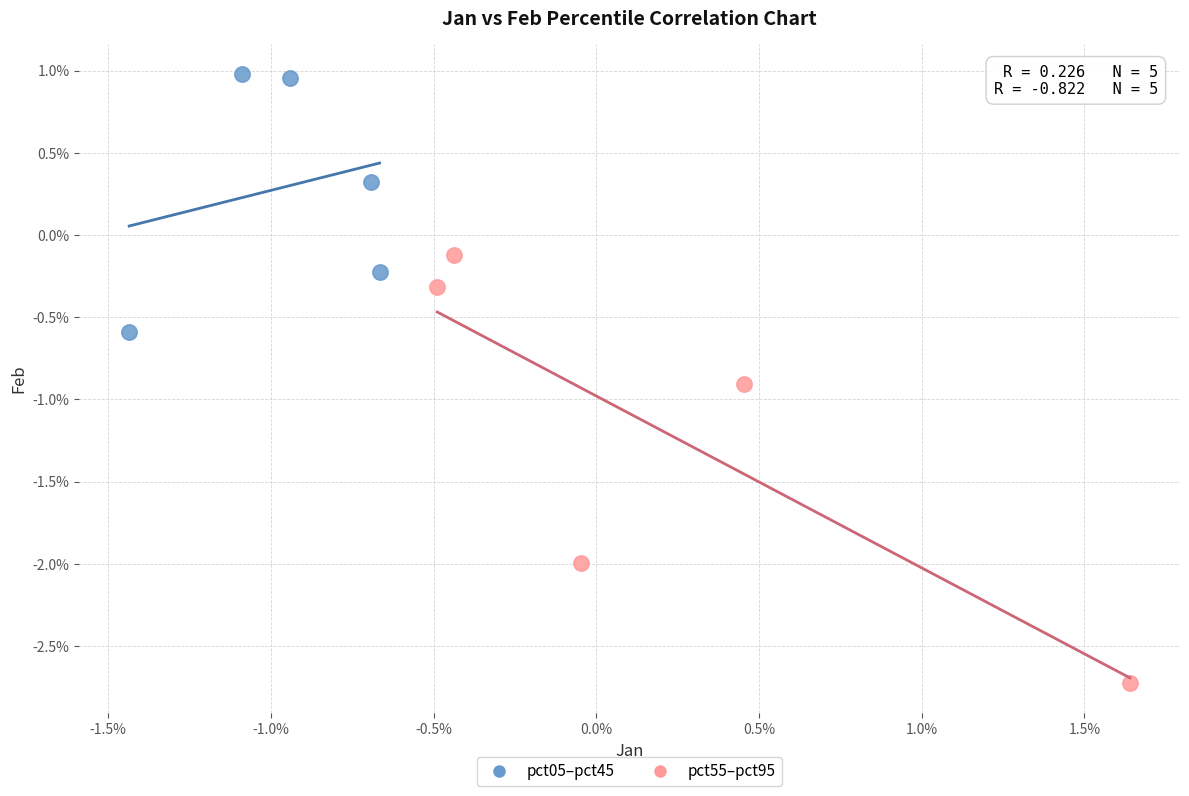

Which series contains the lowest Y value?

pct55–pct95